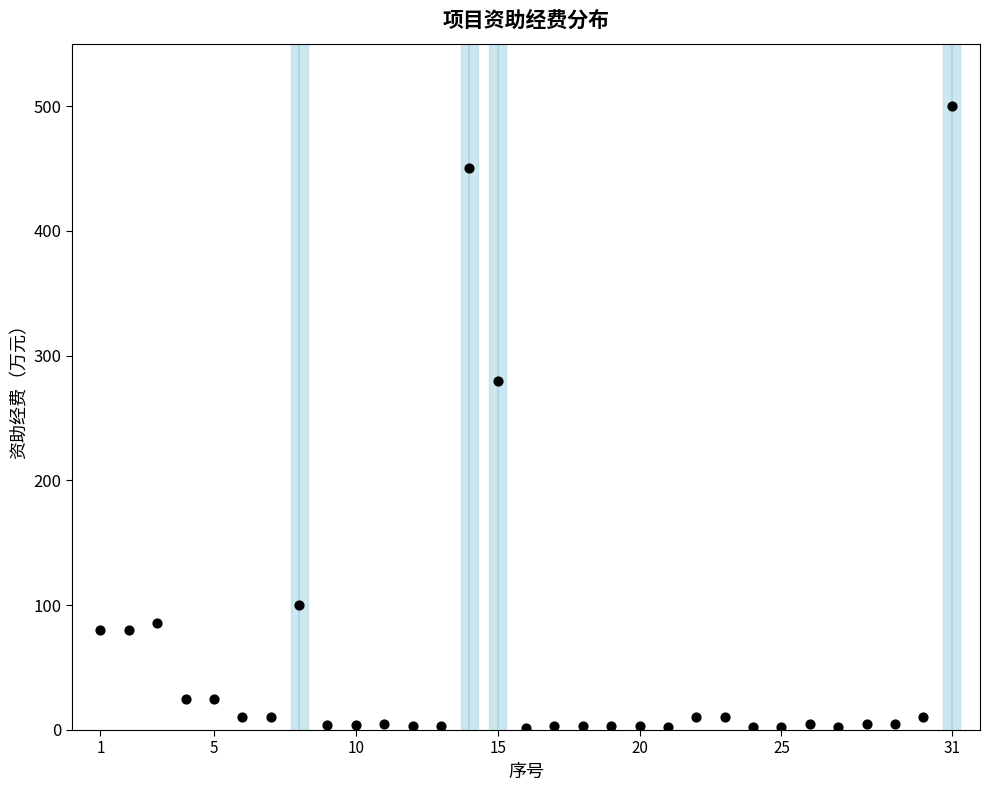

What is the range of Y values (max minus min)?

498.5